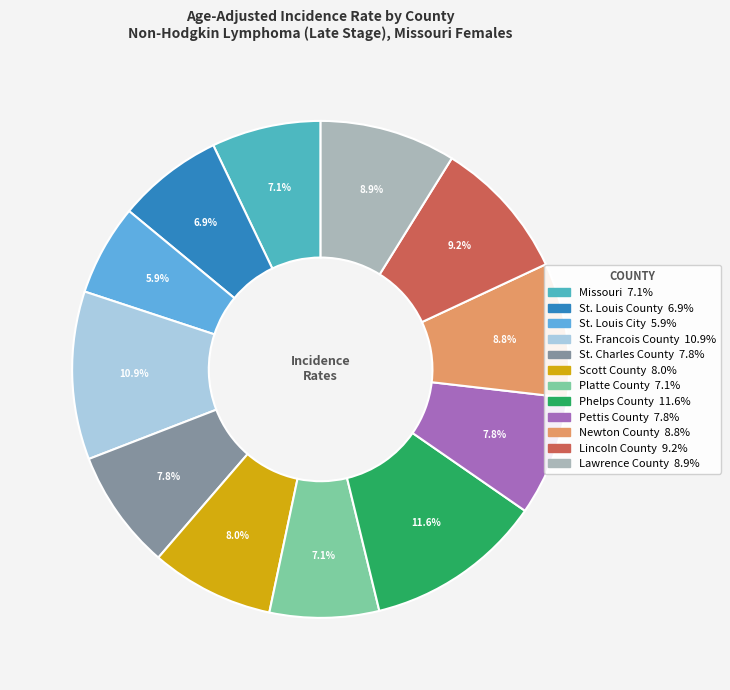

Is there a majority slice in this chart?

No